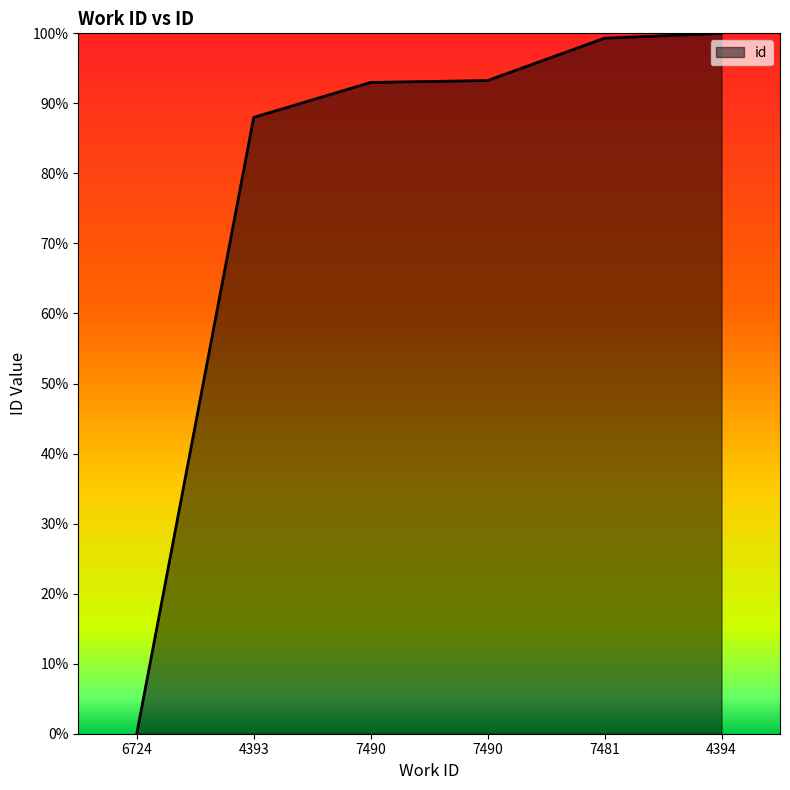

Rank the categories by value from lowest to highest.

6724, 4393, 7490, 7490, 7481, 4394